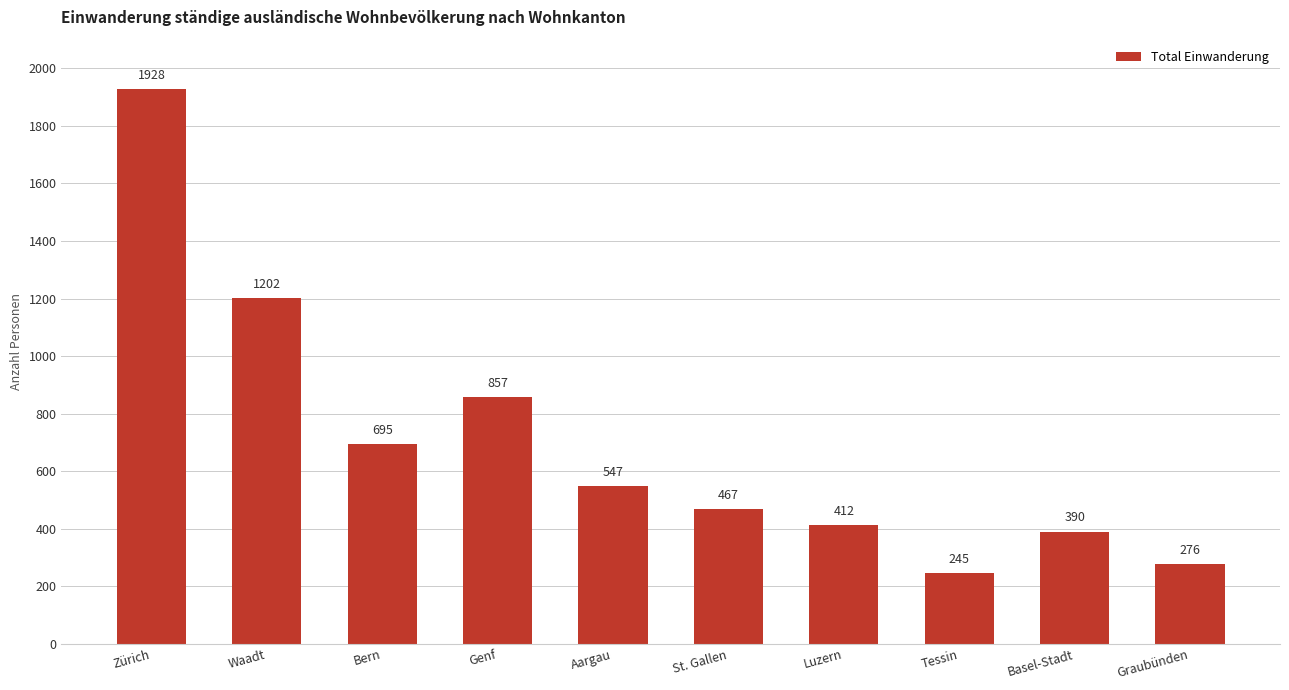

Reading left to right, transcribe all the data shown in this chart.

1928	1202	695	857	547	467	412	245	390	276